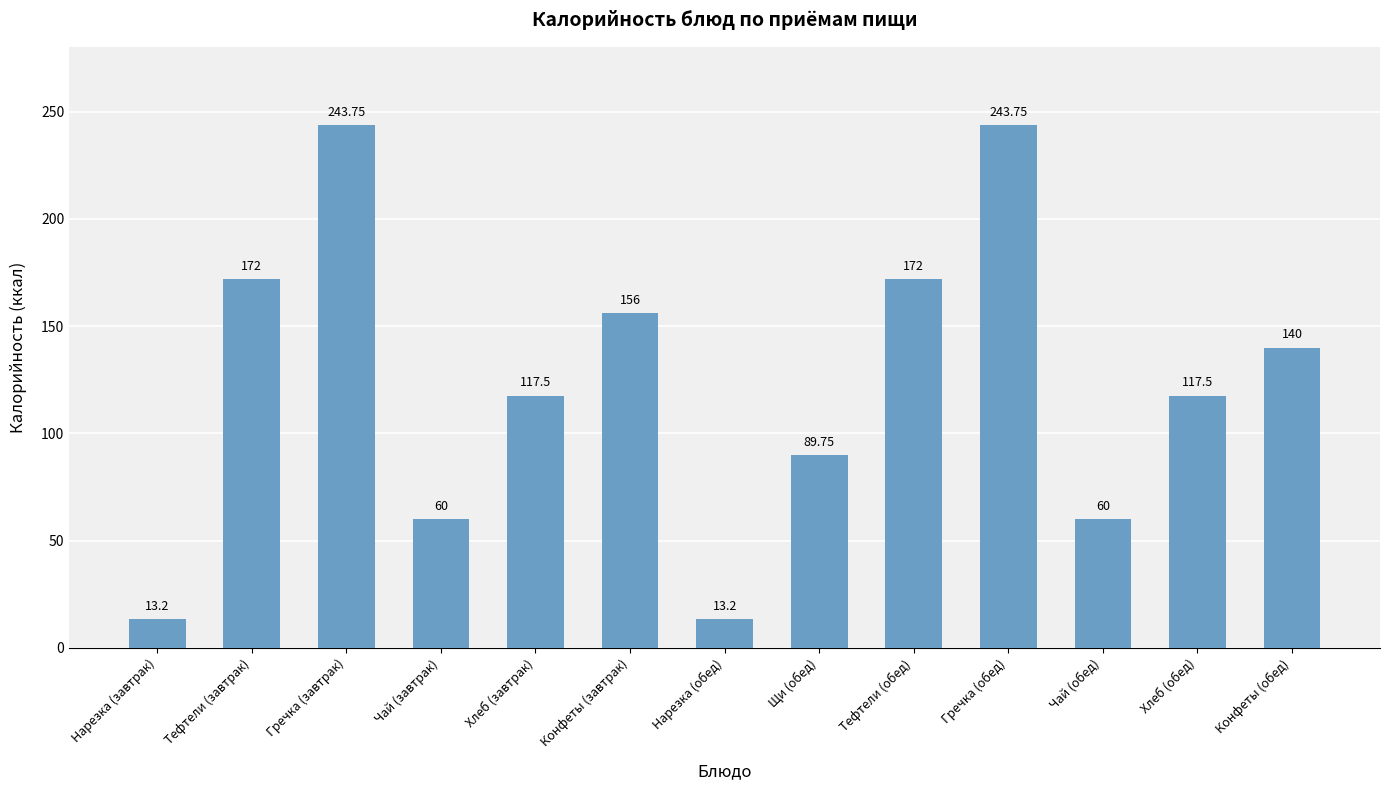

What is the minimum value shown in the chart?

13.2